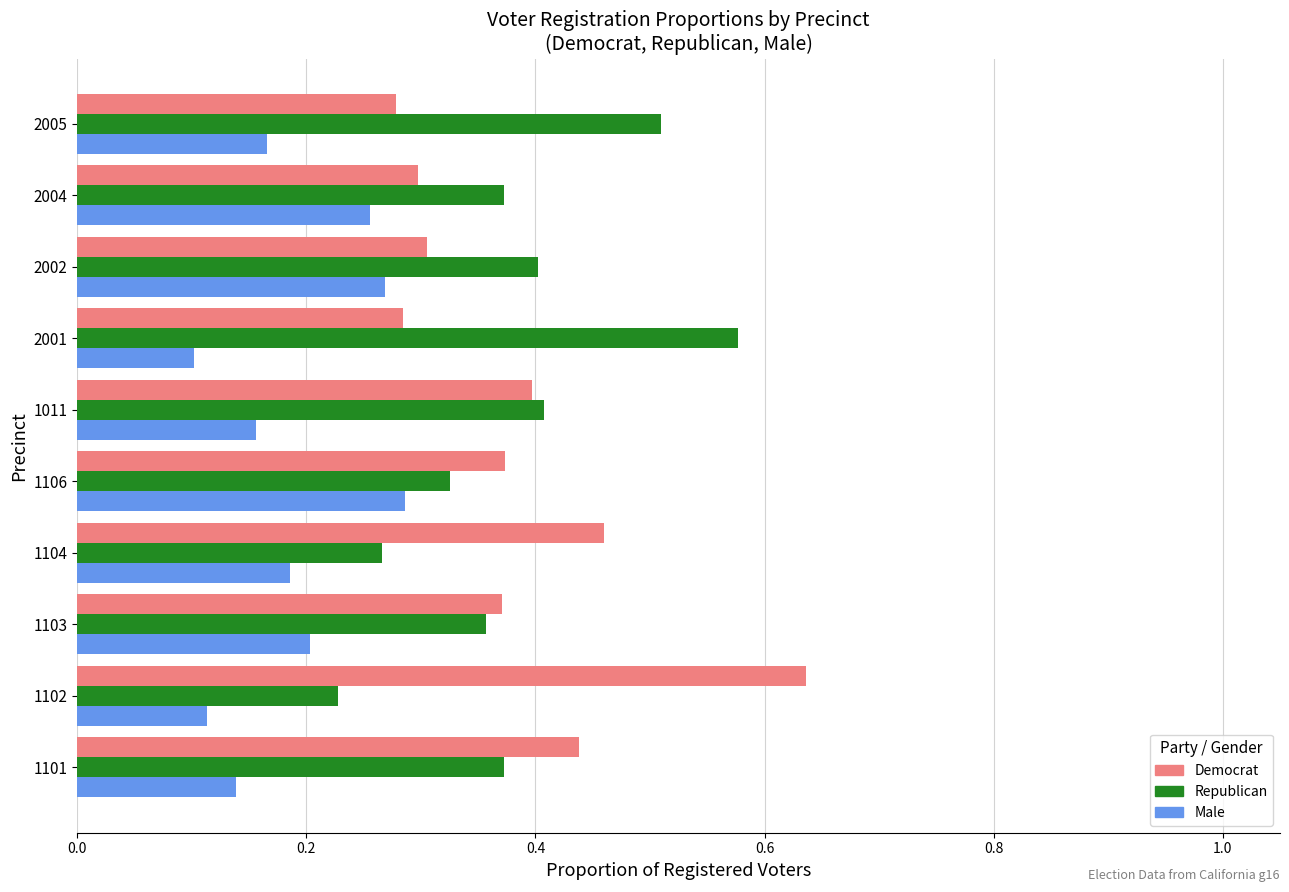

List the series in order of their peak value, lowest first.

Male, Republican, Democrat